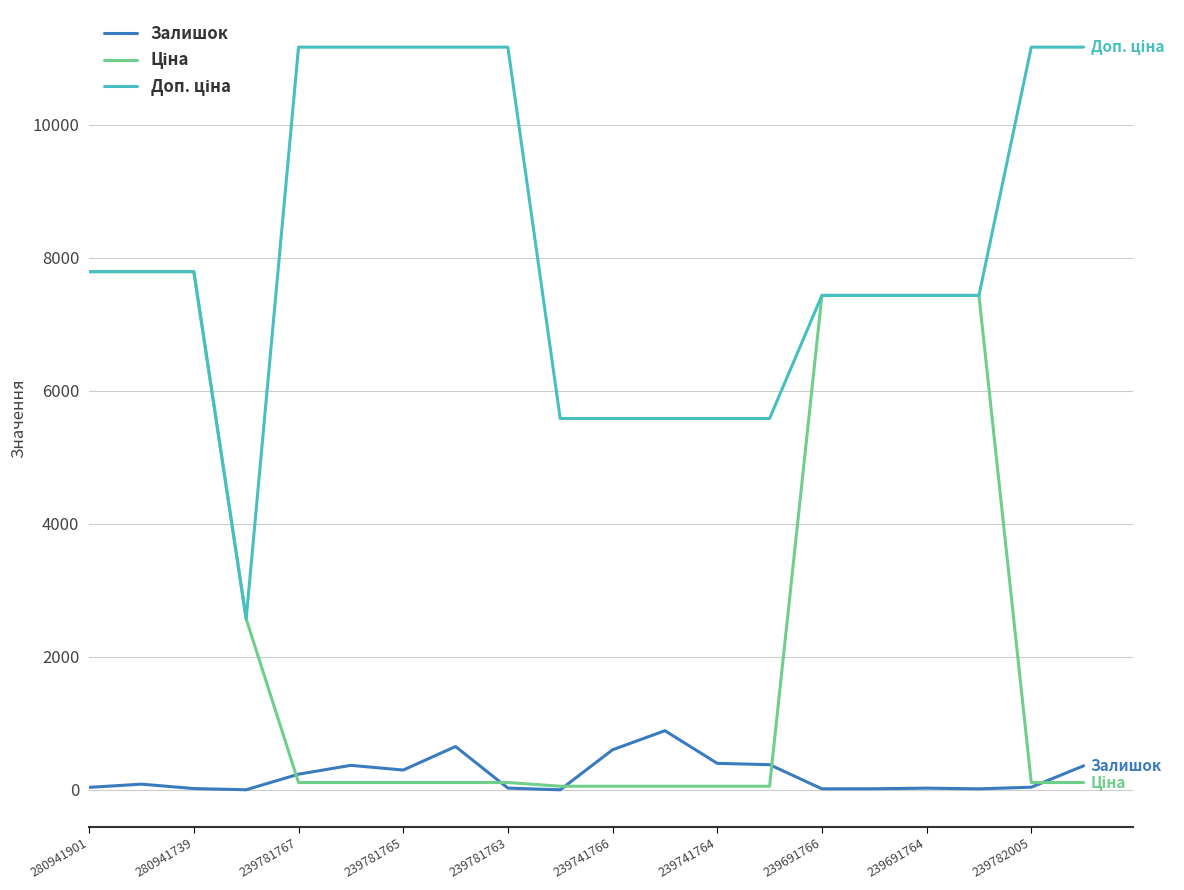

What is the maximum value for Залишок?

891.0